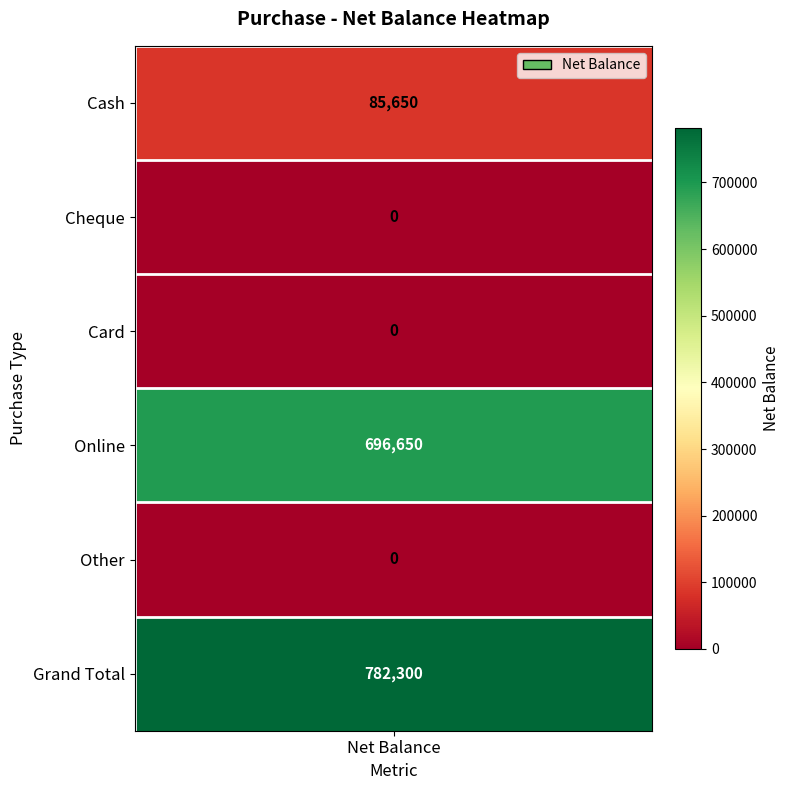

Which has a higher value, Card or Other?

Card